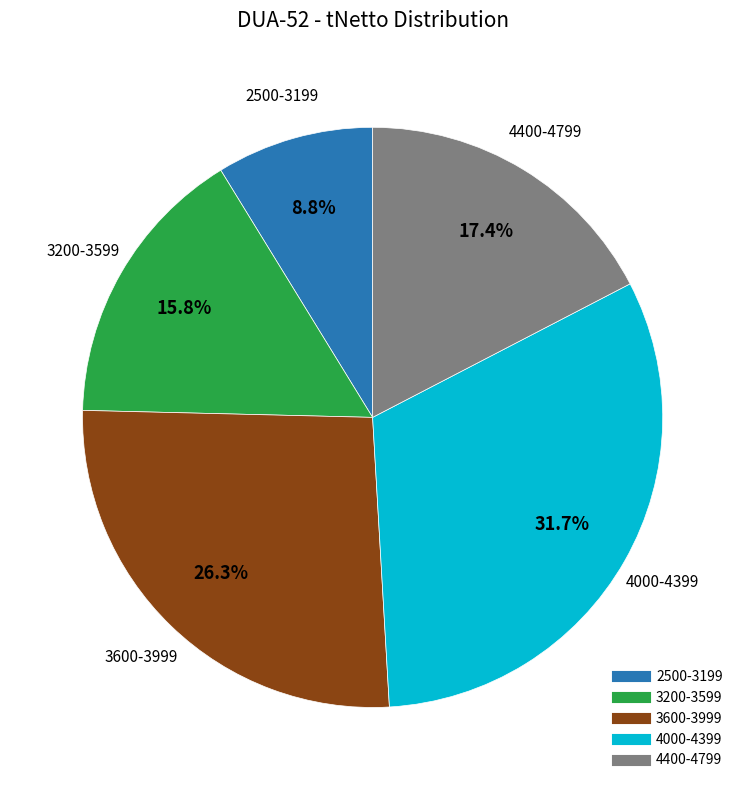

Is there a majority slice in this chart?

No